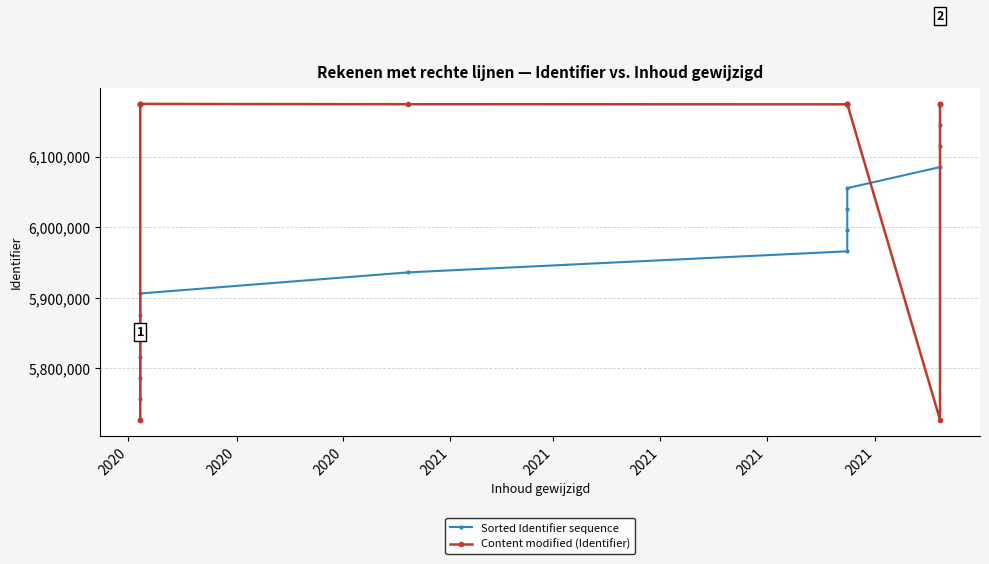

At which label does Content modified (Identifier) reach its minimum?

2020